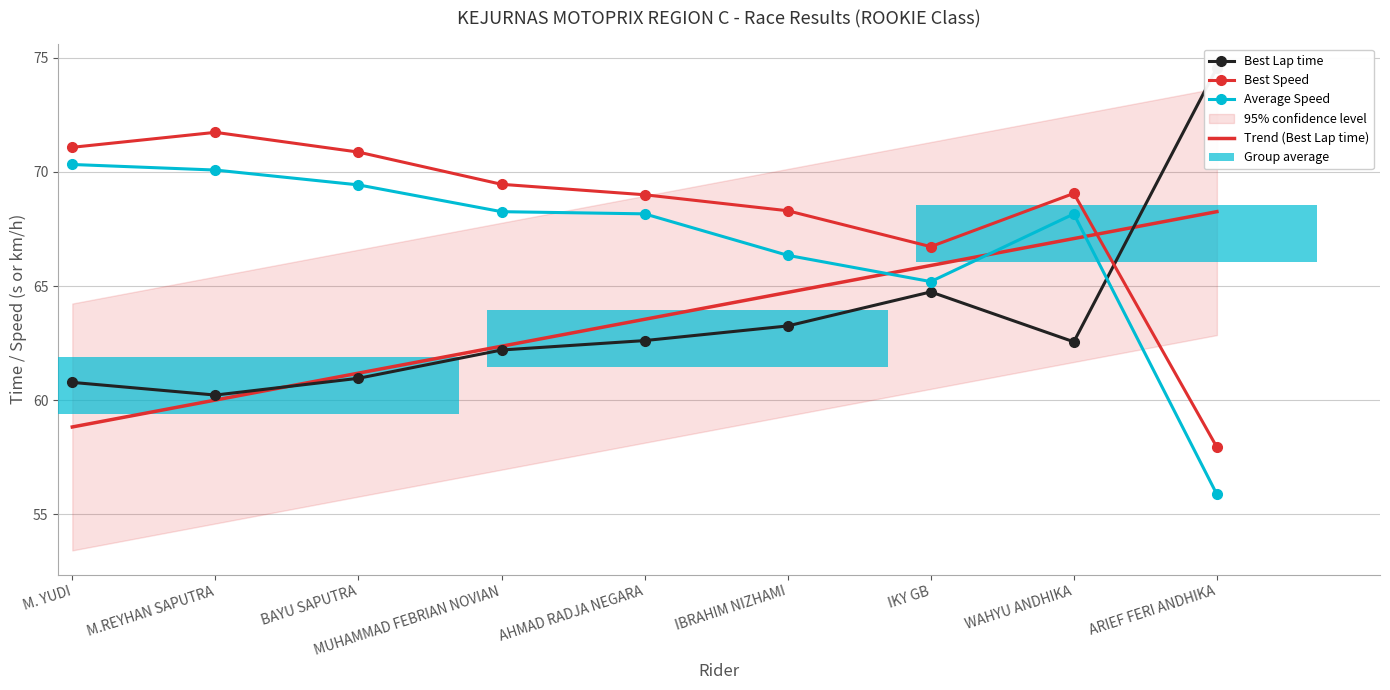

Which series changed the most between MUHAMMAD FEBRIAN NOVIAN and ARIEF FERI ANDHIKA?

Average Speed